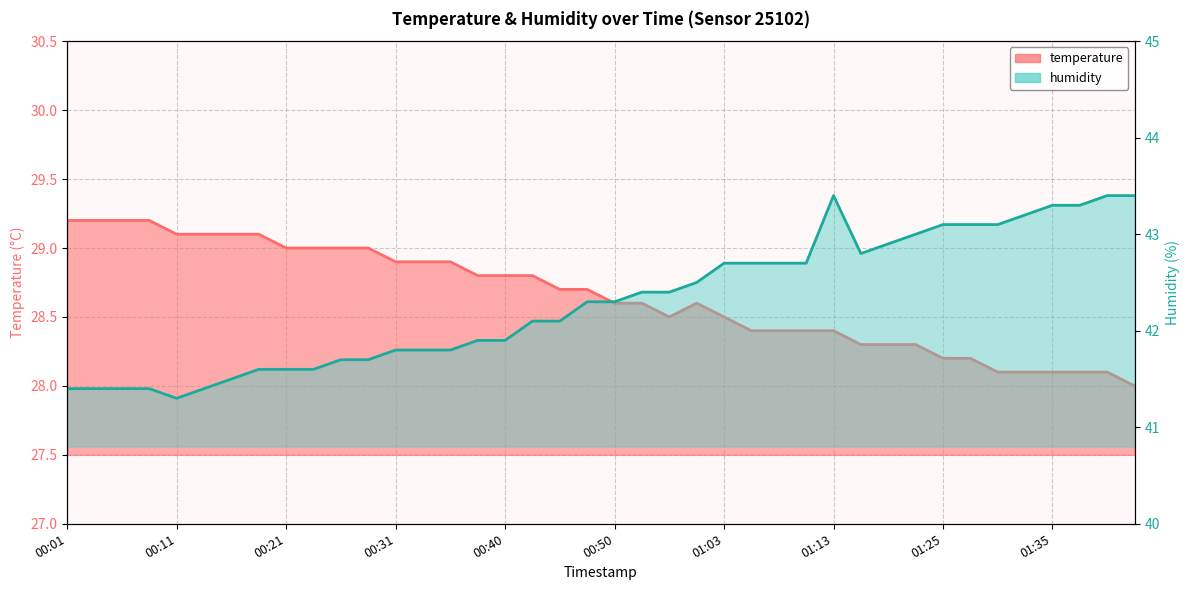

What is the label of the 26th point from the right?

00:36